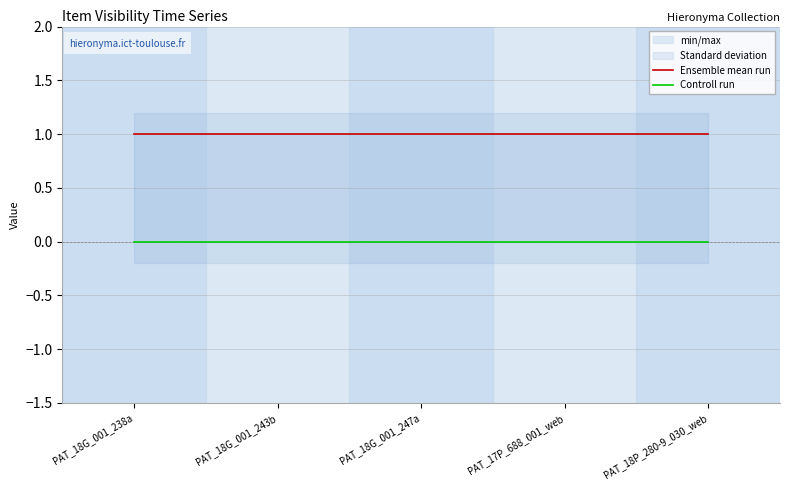

The Ensemble mean run series shows 0 at PAT_17P_688_001_web. True or false?

False